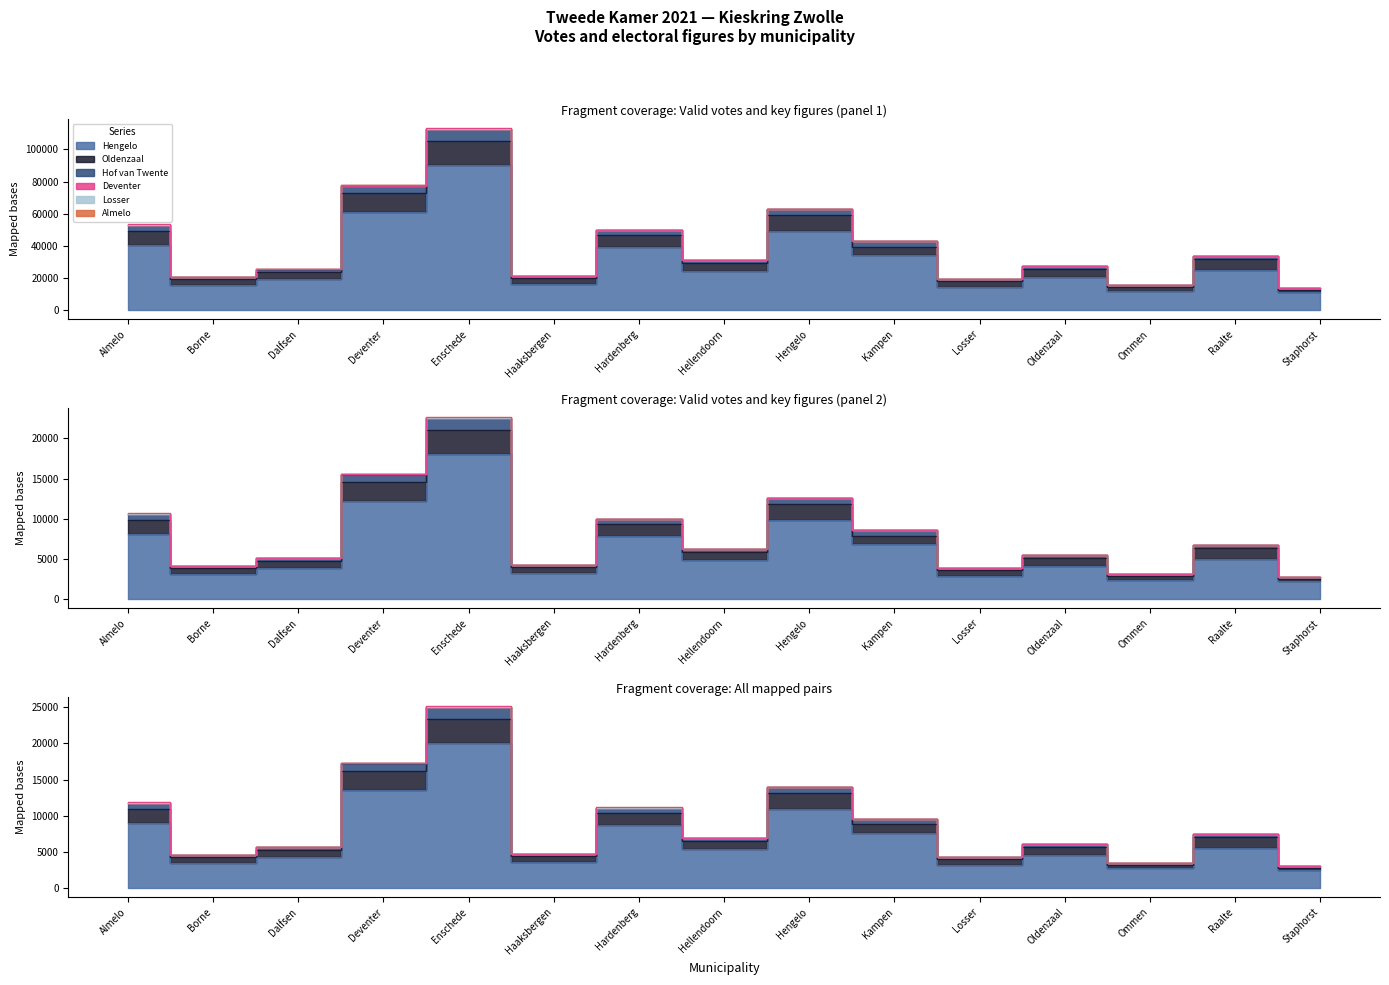

Is the value of Deventer at Staphorst greater than the value of Hof van Twente at Almelo?

No